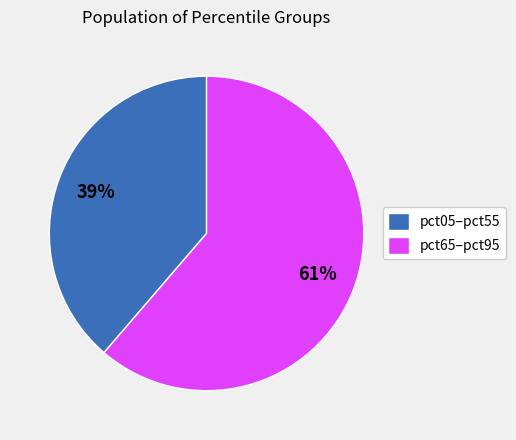

Count the number of slices in the pie.

2